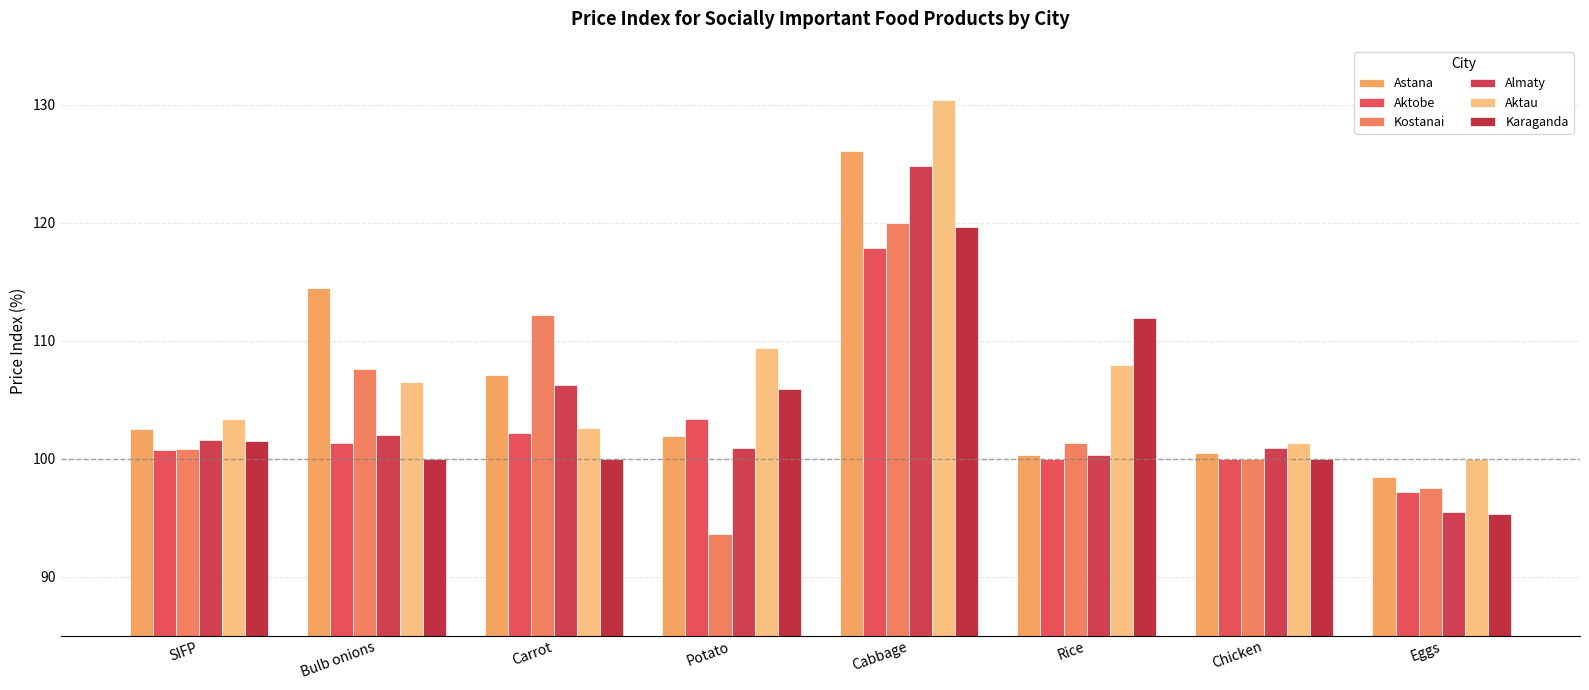

What is the label of the 4th bar from the left?

Potato